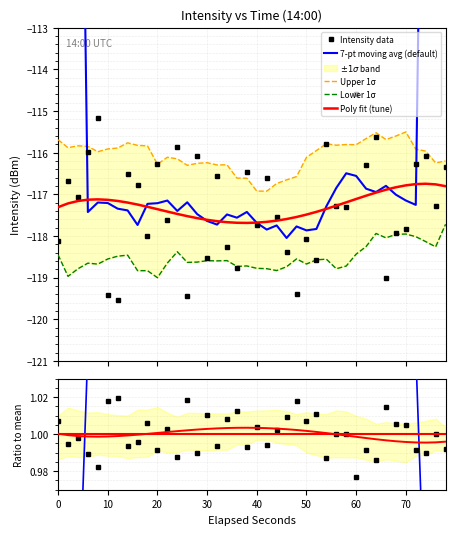

How many points are higher than both their immediate neighbors (excluding endpoints)?

14